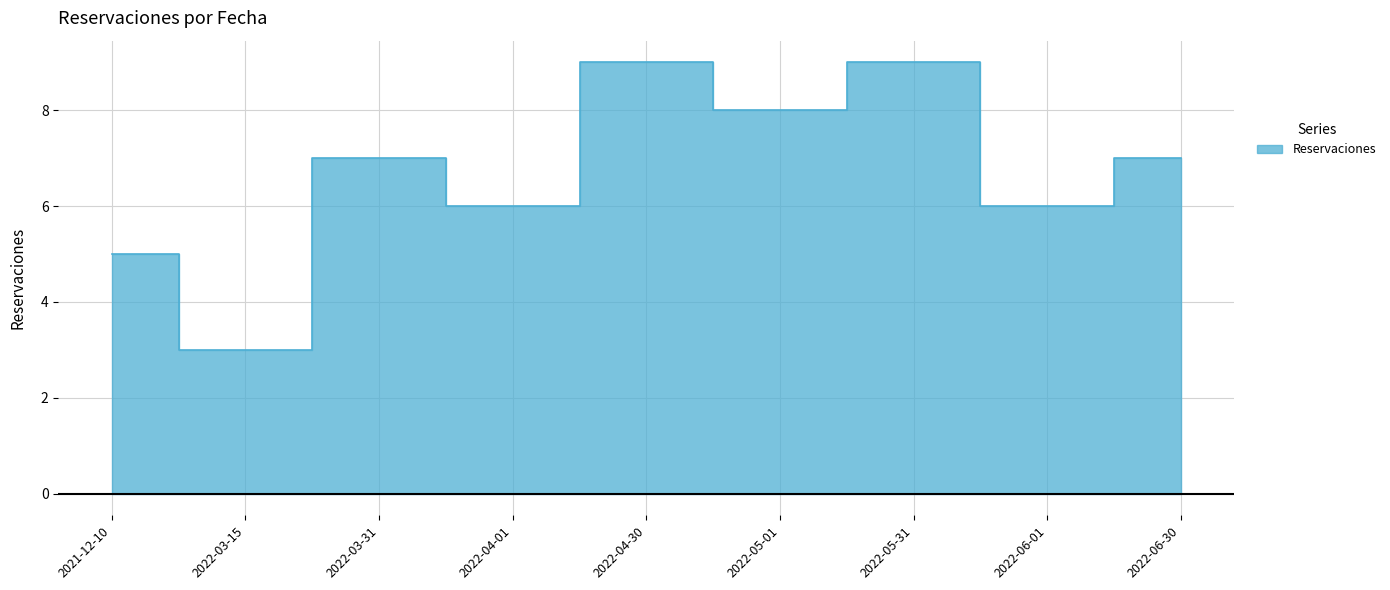

What is the difference between the maximum and minimum values?

6